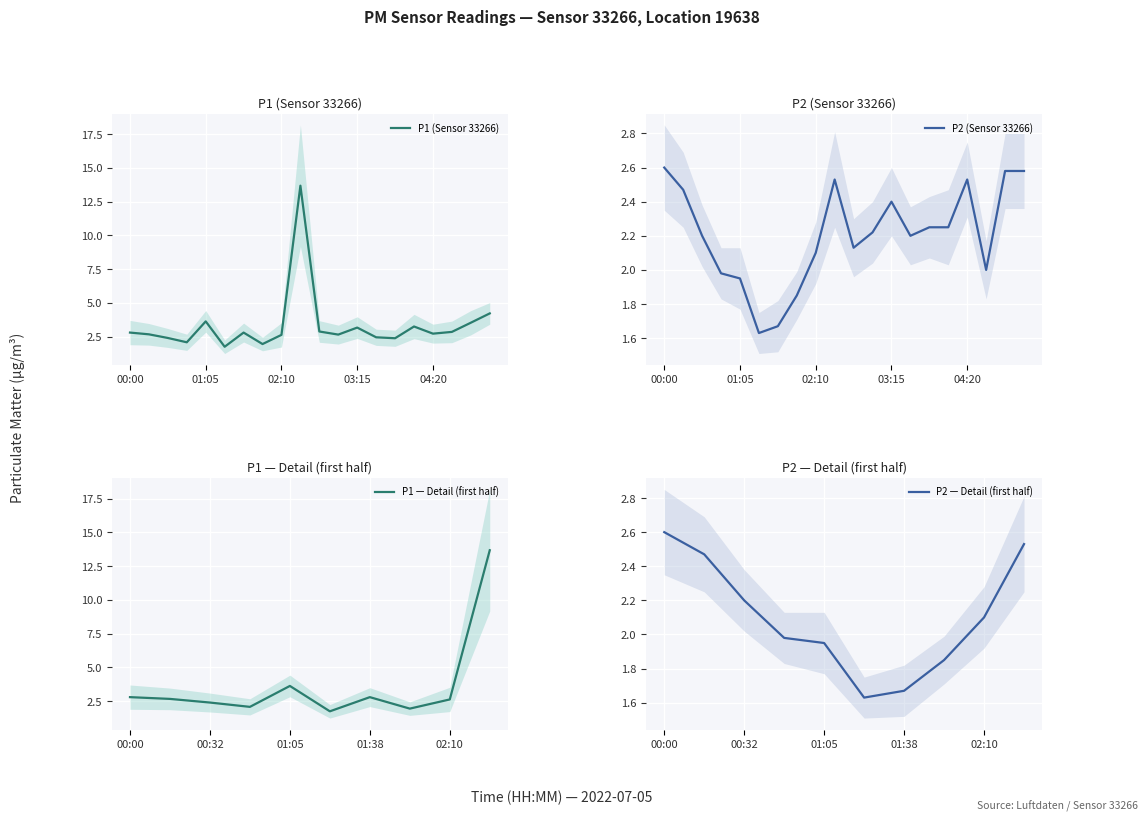

What is the sum of all P1 values?

66.5